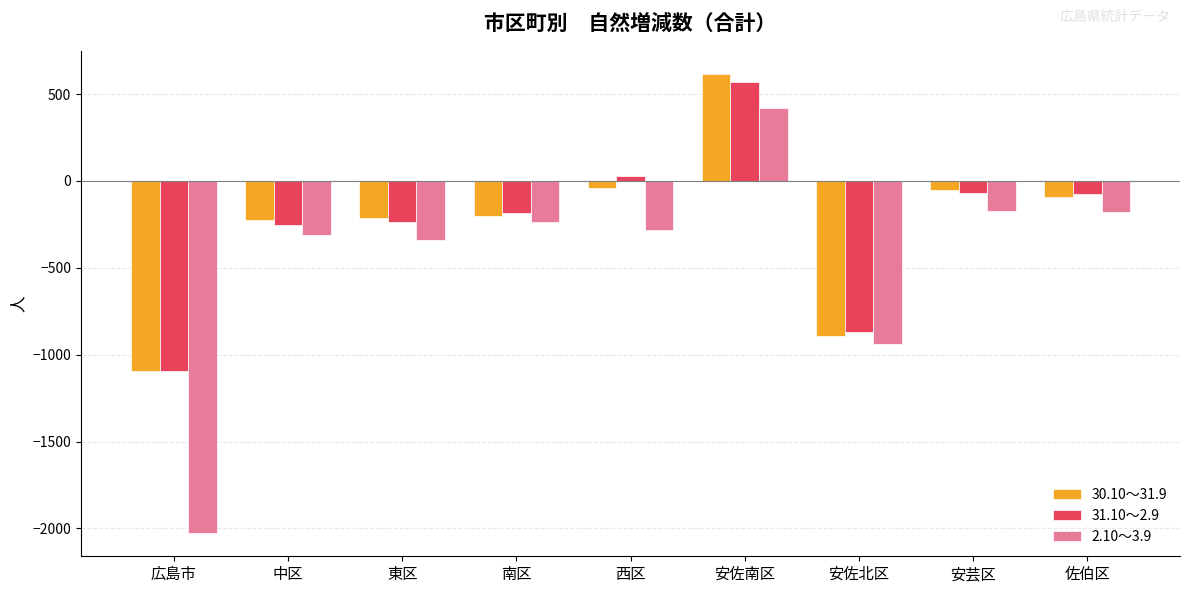

What position from the left is 安佐南区?

6